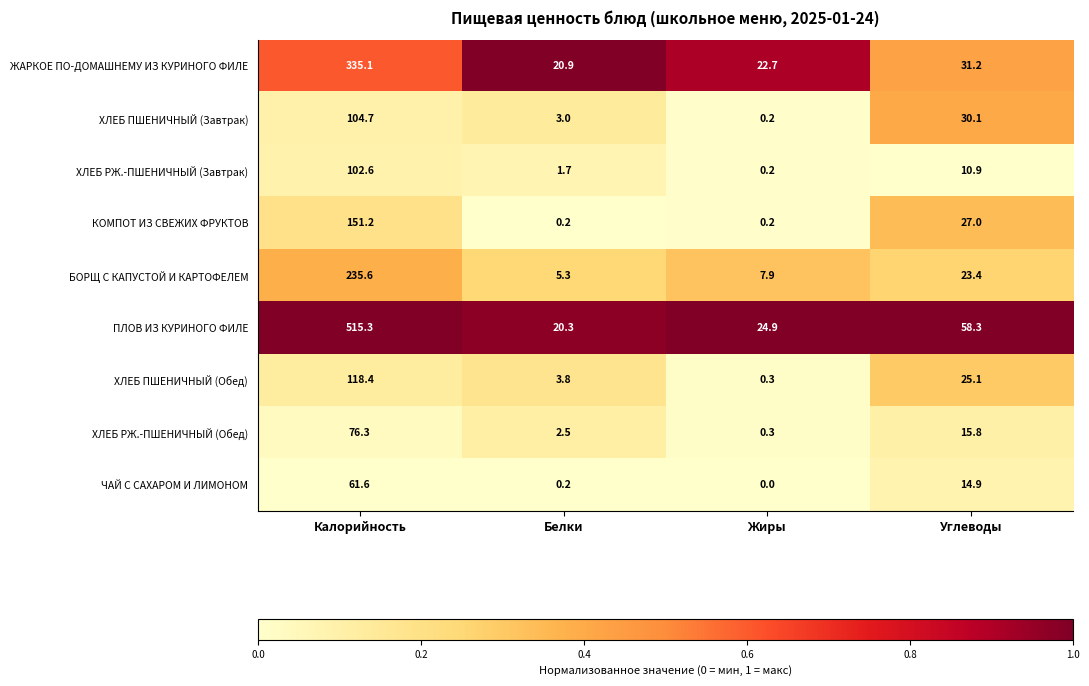

What is the average value of the ХЛЕБ ПШЕНИЧНЫЙ (Обед) series?

36.9